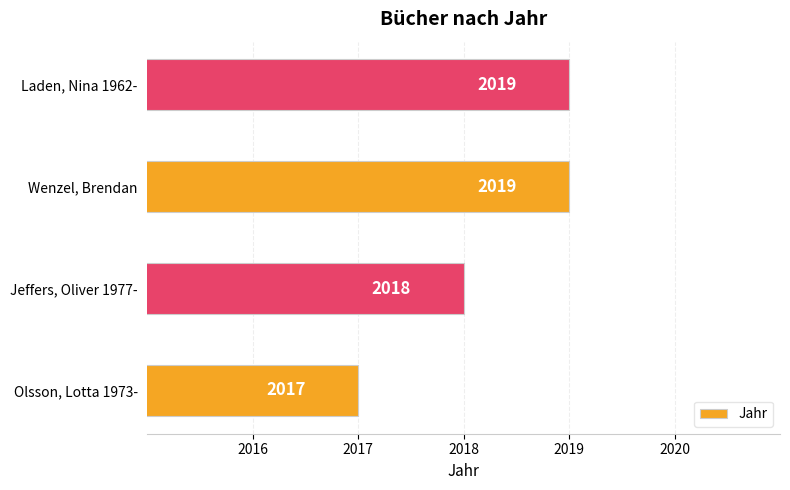

How many distinct data groups are displayed?

1